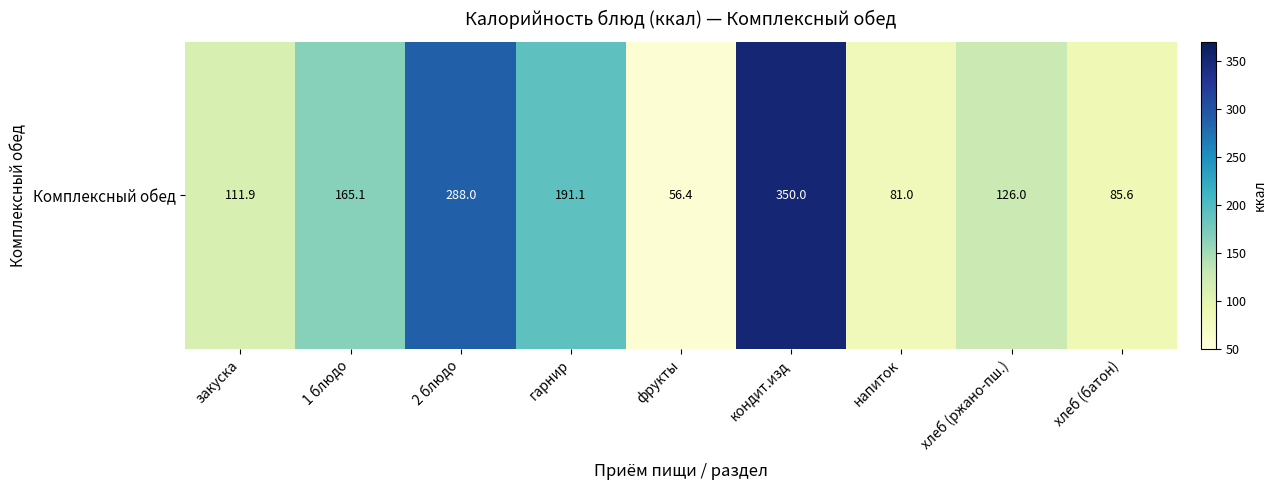

Reading left to right, transcribe all the data shown in this chart.

закуска=111.9	1 блюдо=165.1	2 блюдо=288.0	гарнир=191.1	фрукты=56.4	кондит.изд=350.0	напиток=81.0	хлеб (ржано-пш.)=126.0	хлеб (батон)=85.6